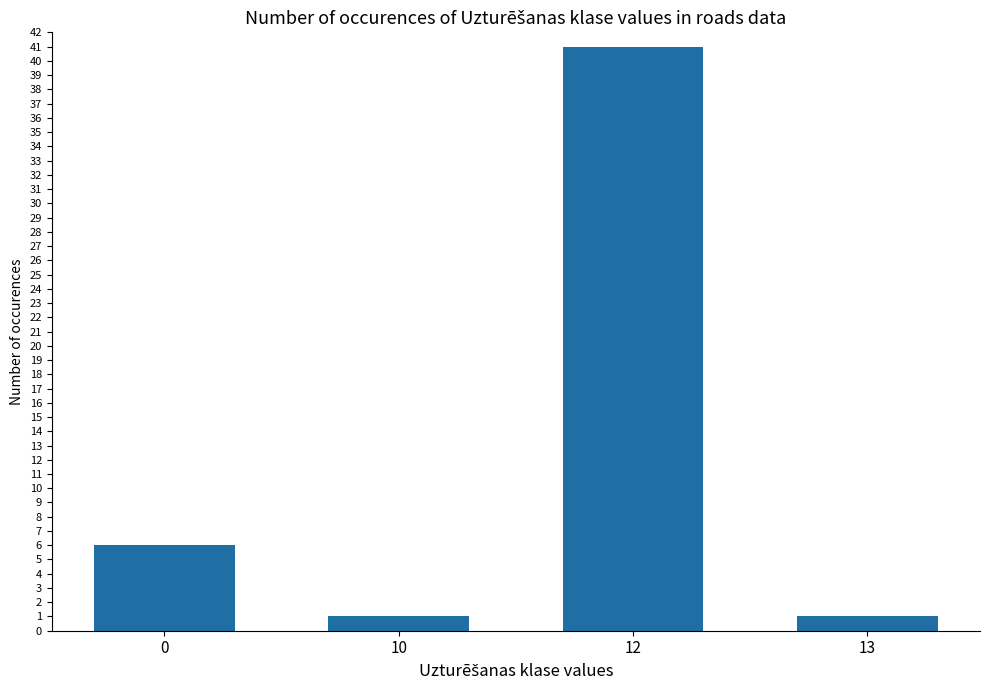

The value at 0 is 6. True or false?

True